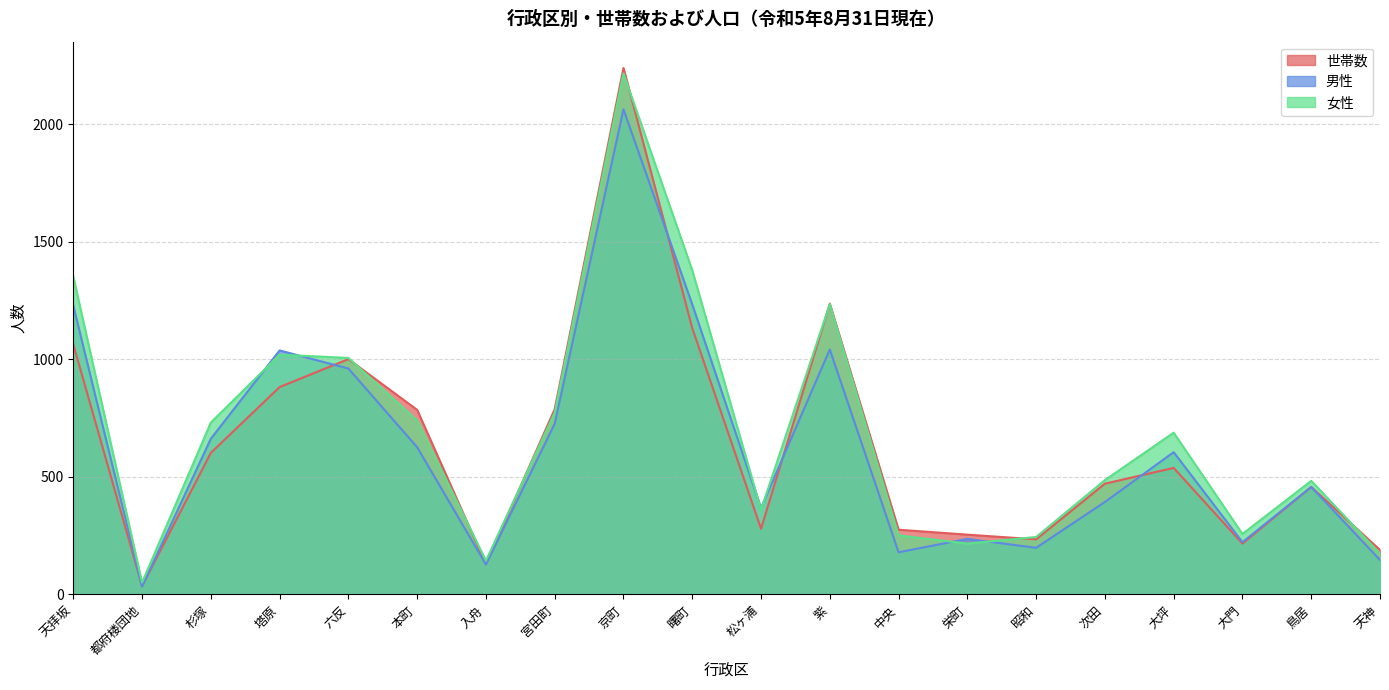

What is the average value of the 世帯数 series?

640